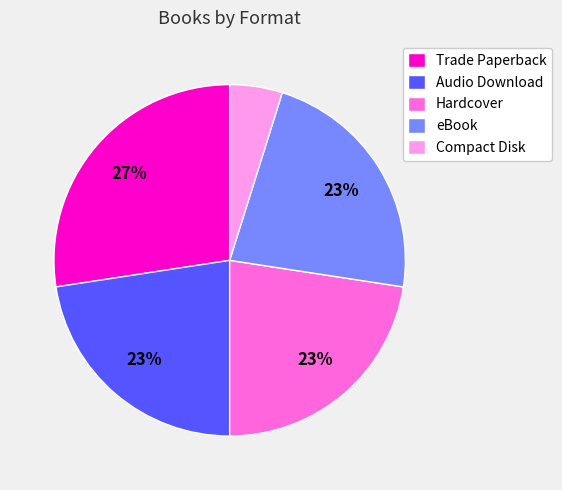

Do eBook and Hardcover together represent more than half of the pie?

No